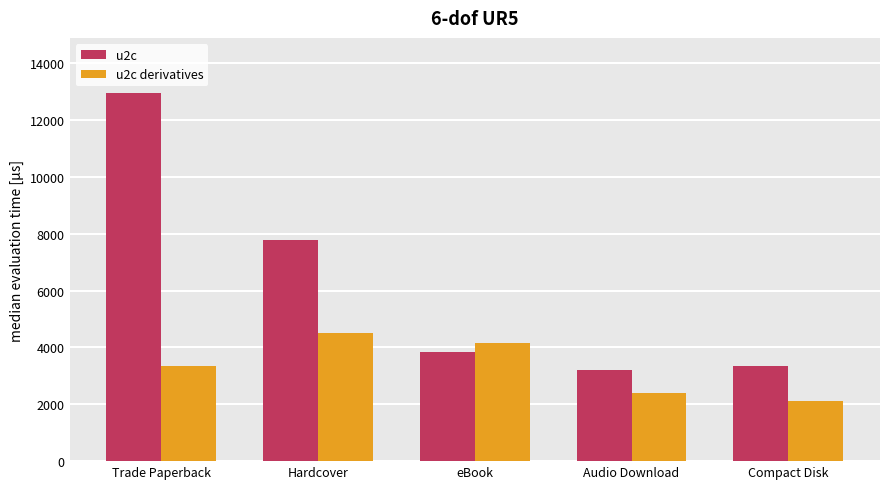

How many categories are shown in the chart?

5